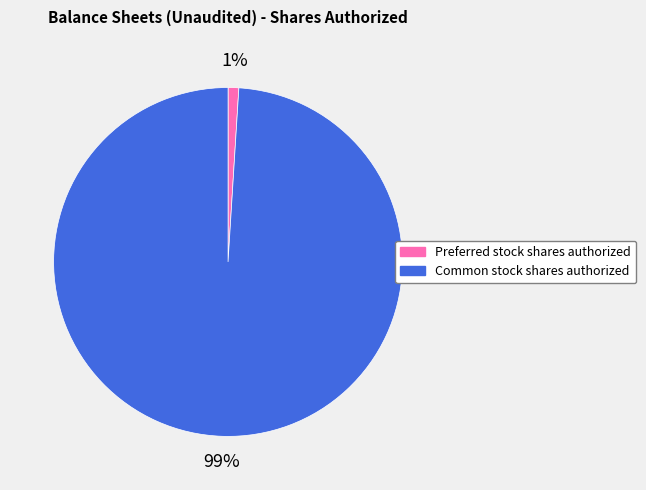

Do Preferred stock shares authorized and Common stock shares authorized together represent more than half of the pie?

Yes